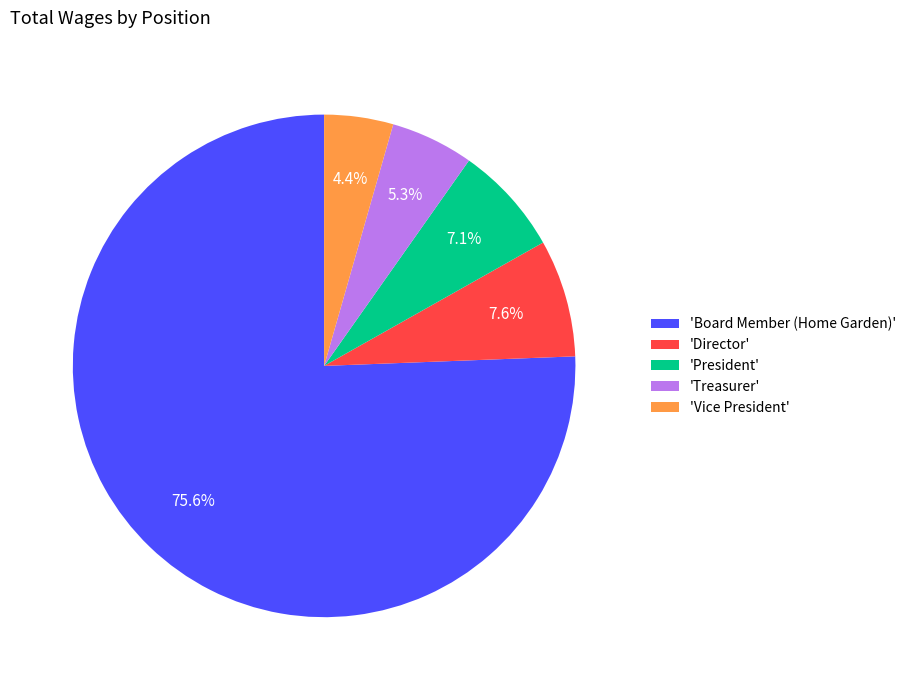

Is there any slice that represents more than half of the pie?

Yes